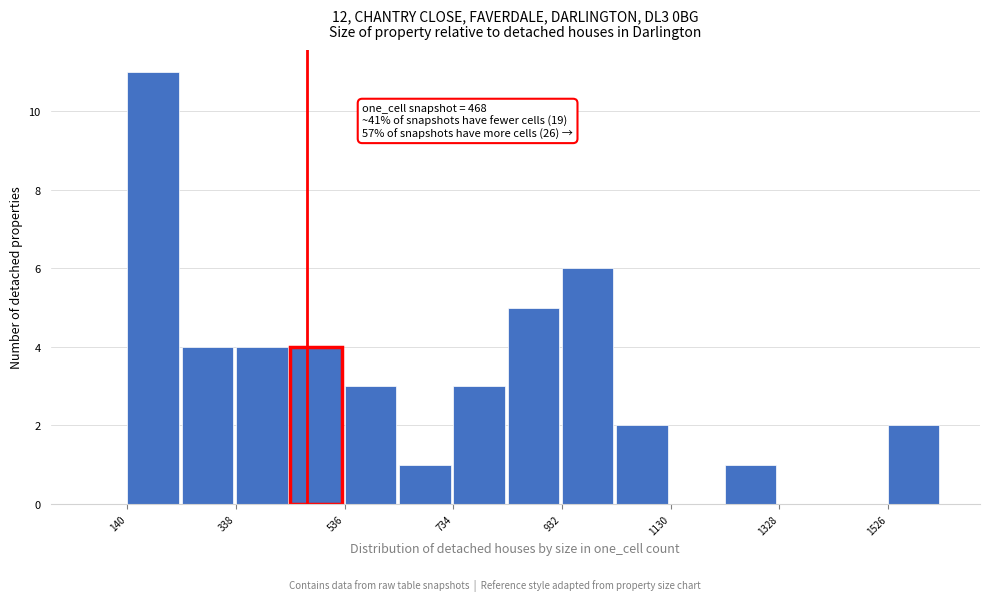

Which range on the x-axis has the tallest bar?

140 to 240